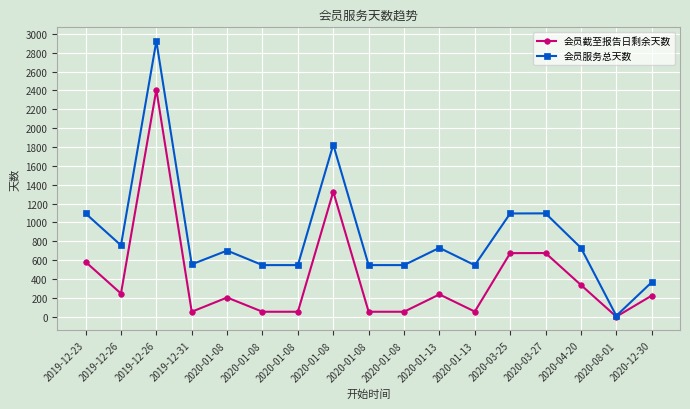

Count the number of categories in the chart.

17